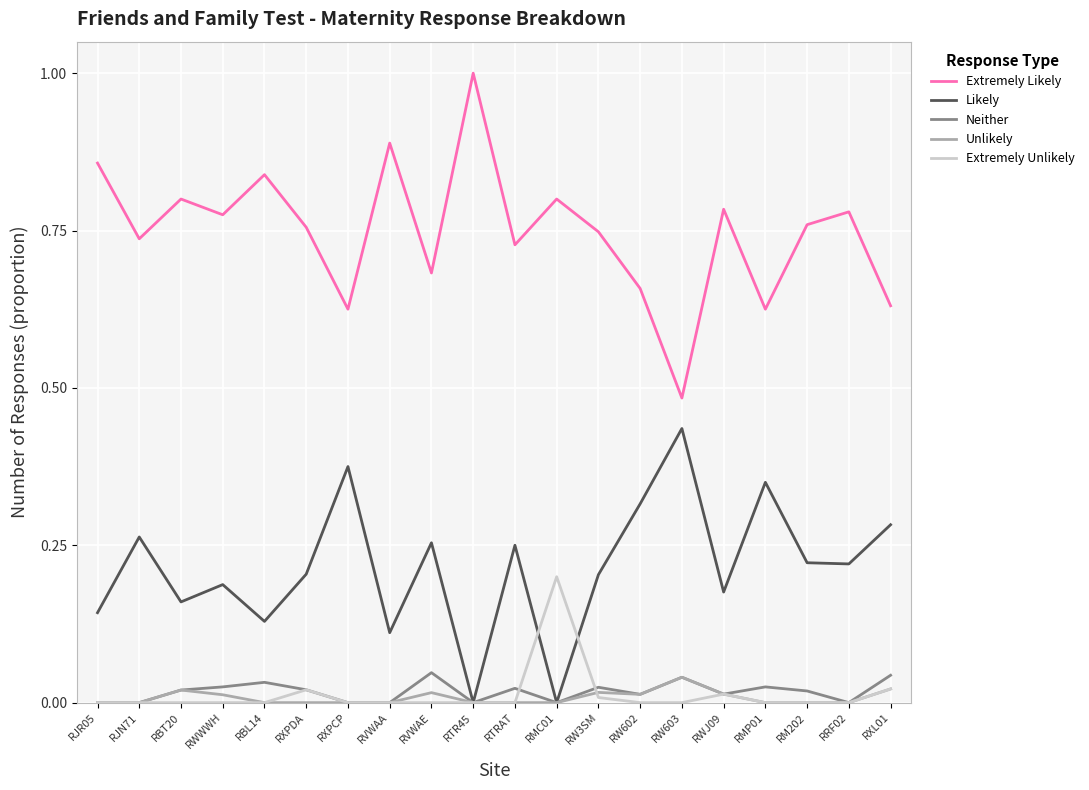

What is the maximum value shown in the chart?

1.0